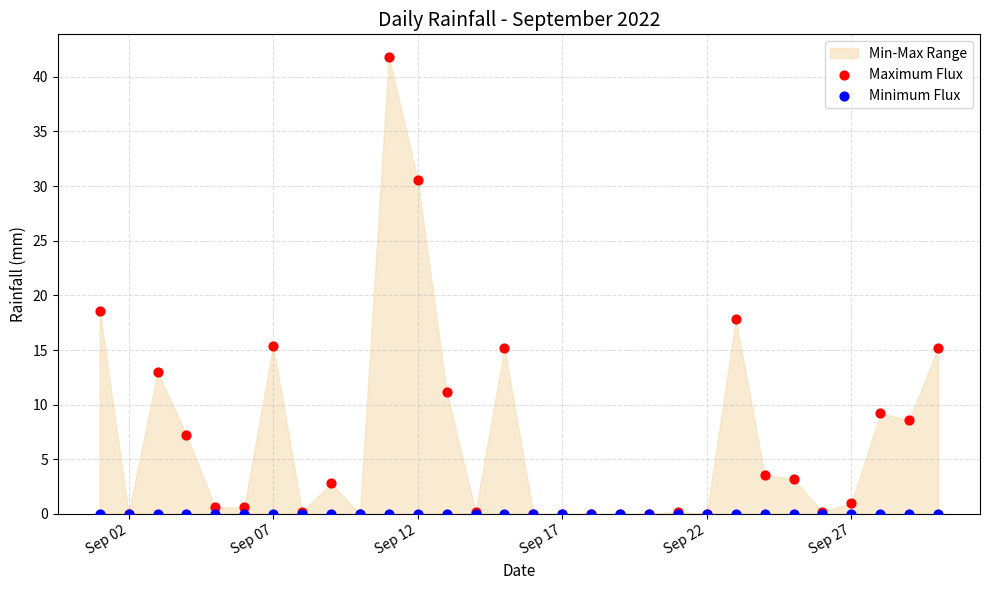

In the Maximum Flux series, what Y value is closest to 20?

18.6